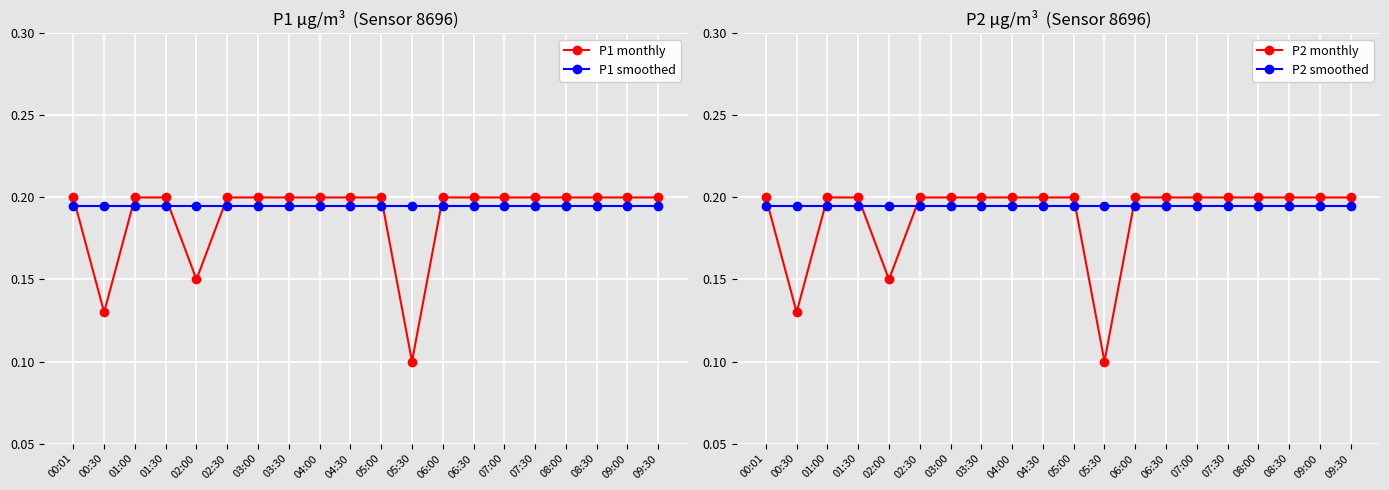

True or false: P1 smoothed has more than 1 points higher than both neighbors.

False